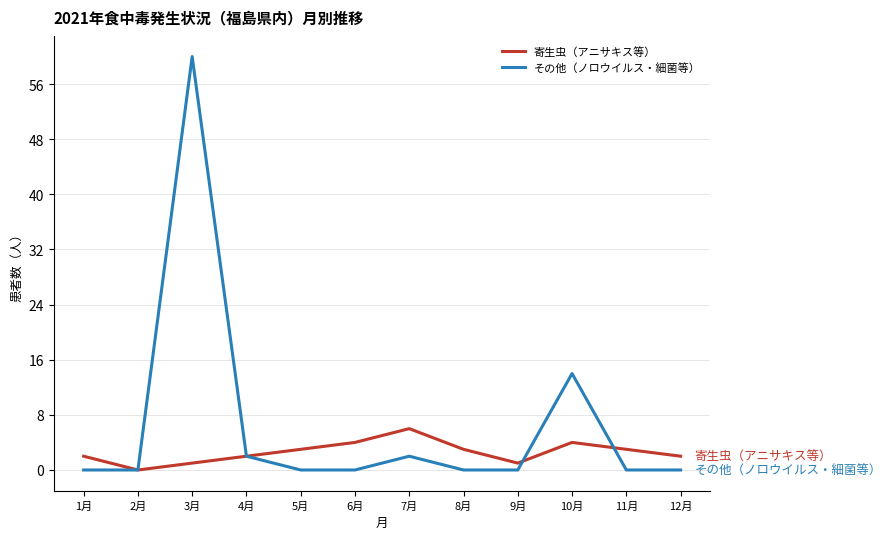

Is the value of 寄生虫（アニサキス等） at 12月 greater than the value of その他（ノロウイルス・細菌等） at 9月?

Yes